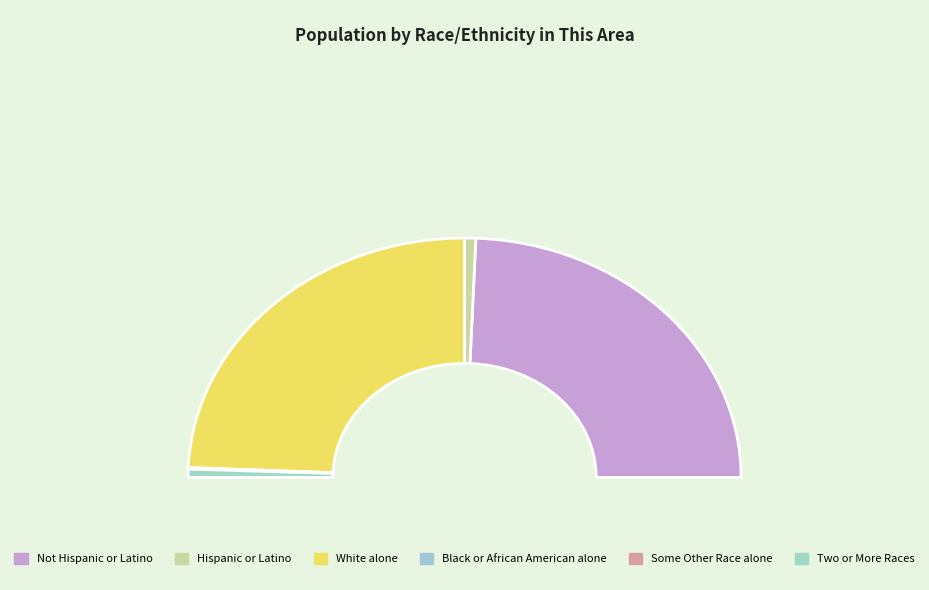

What percentage is the Hispanic or Latino slice, to the nearest percent?

1%